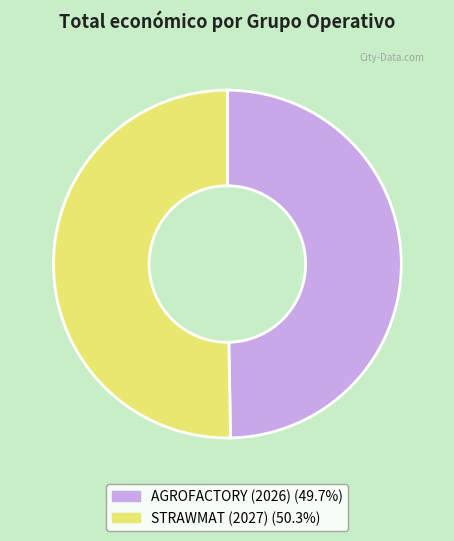

Which has a higher value, AGROFACTORY (2026) or STRAWMAT (2027)?

STRAWMAT (2027)